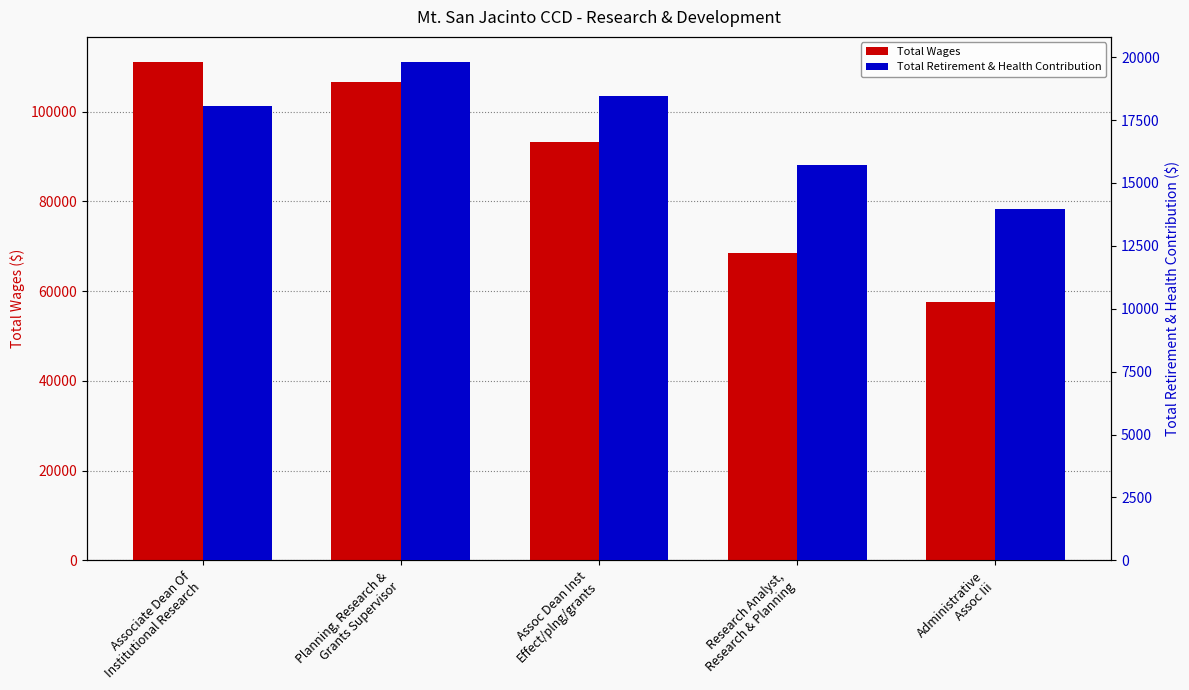

Is it true that Total Retirement & Health Contribution equals 26475 at Planning, Research &
Grants Supervisor?

False